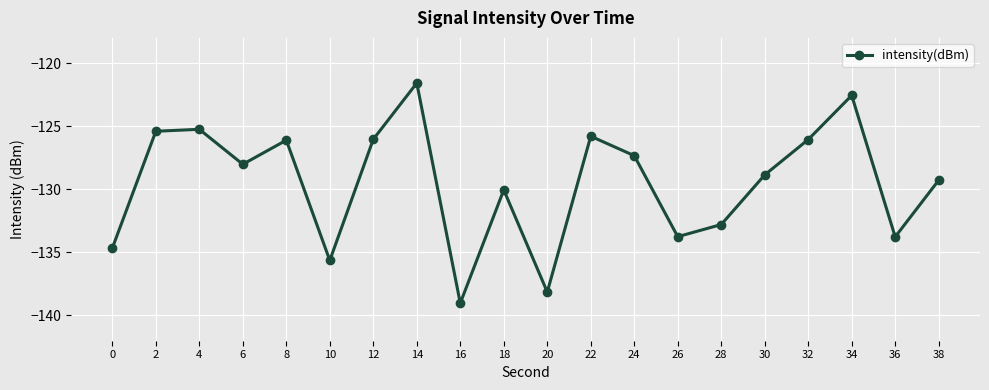

What is the sum of all values?

-2590.1